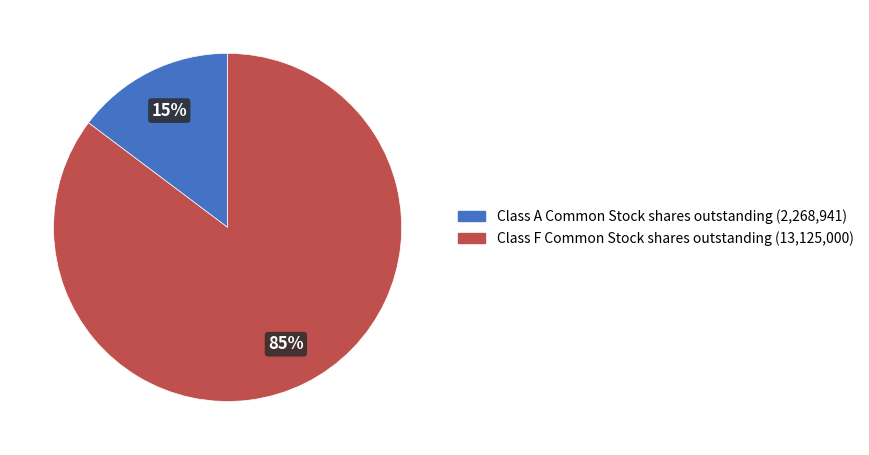

Count the number of slices in the pie.

2